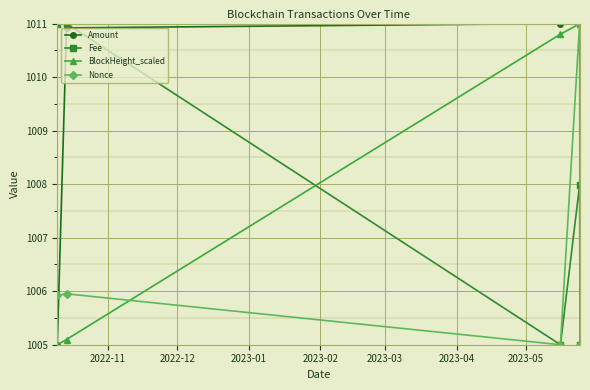

What is the difference between the maximum and minimum values in the Fee series?

6.0